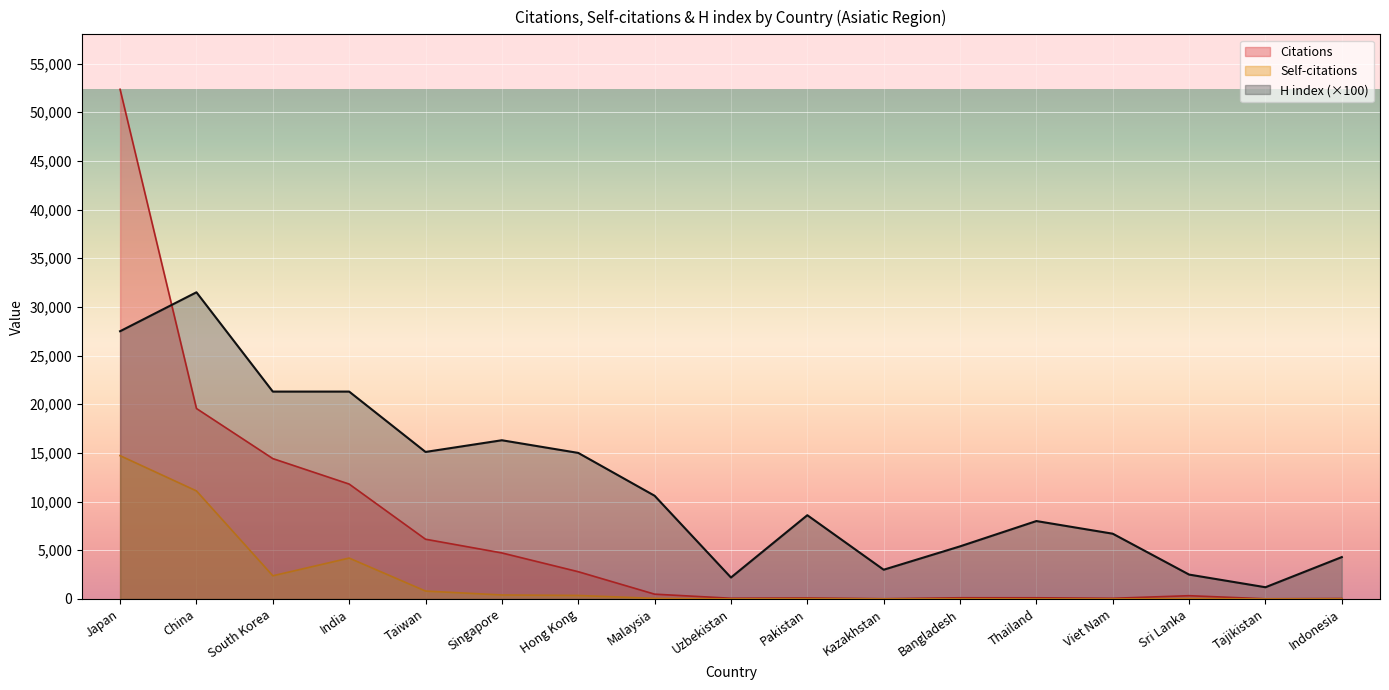

What is the sum of all Self-citations values?

34109